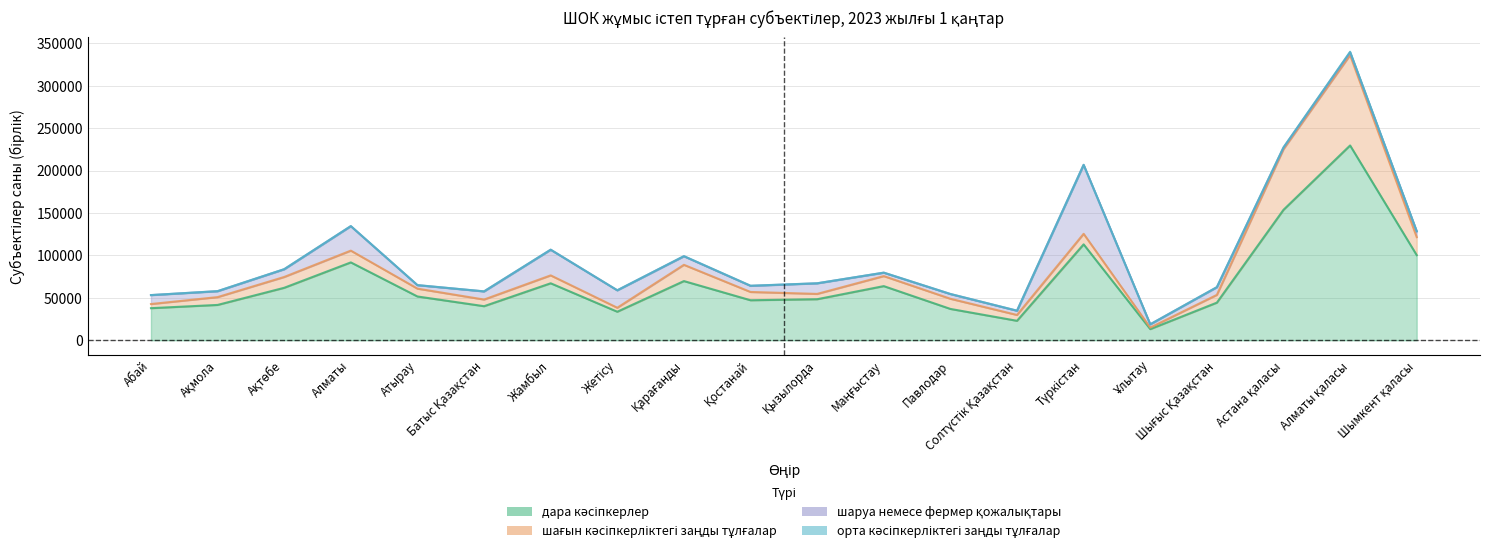

What is the minimum value shown in the chart?

15